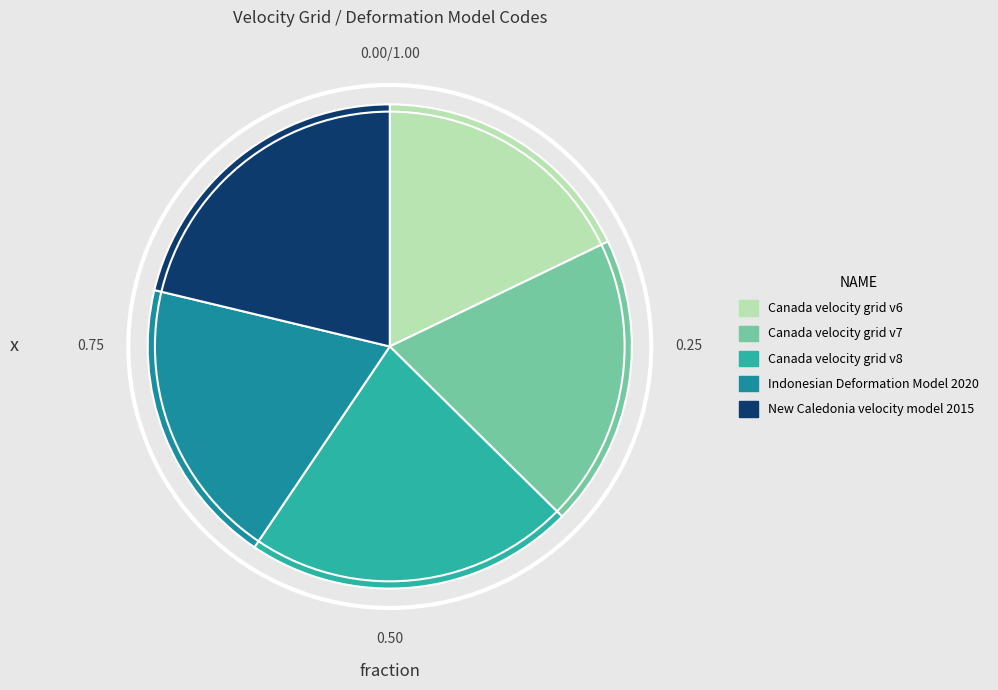

What is the largest slice in the pie chart?

Canada velocity grid v8